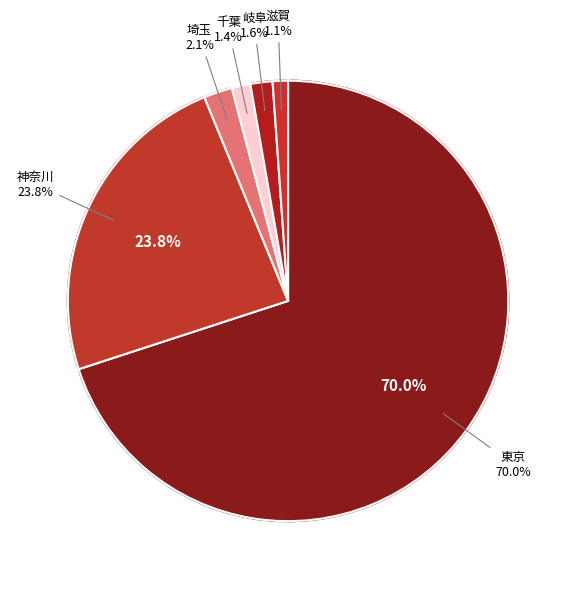

Is there any slice that represents more than half of the pie?

Yes